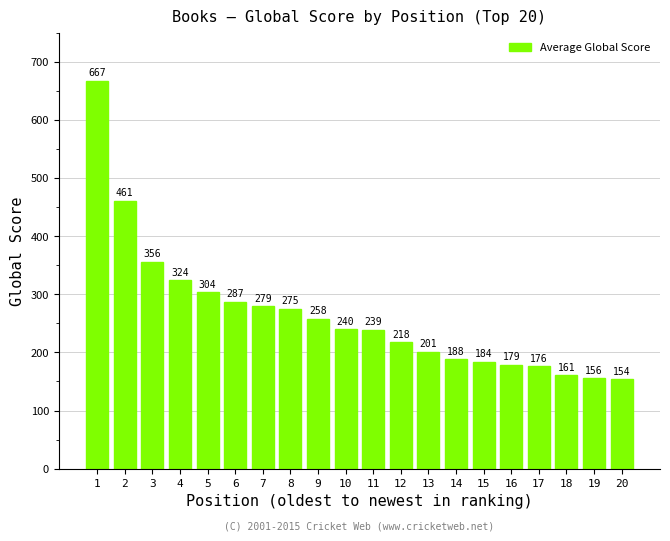

At which label is the value closest to 410?

2